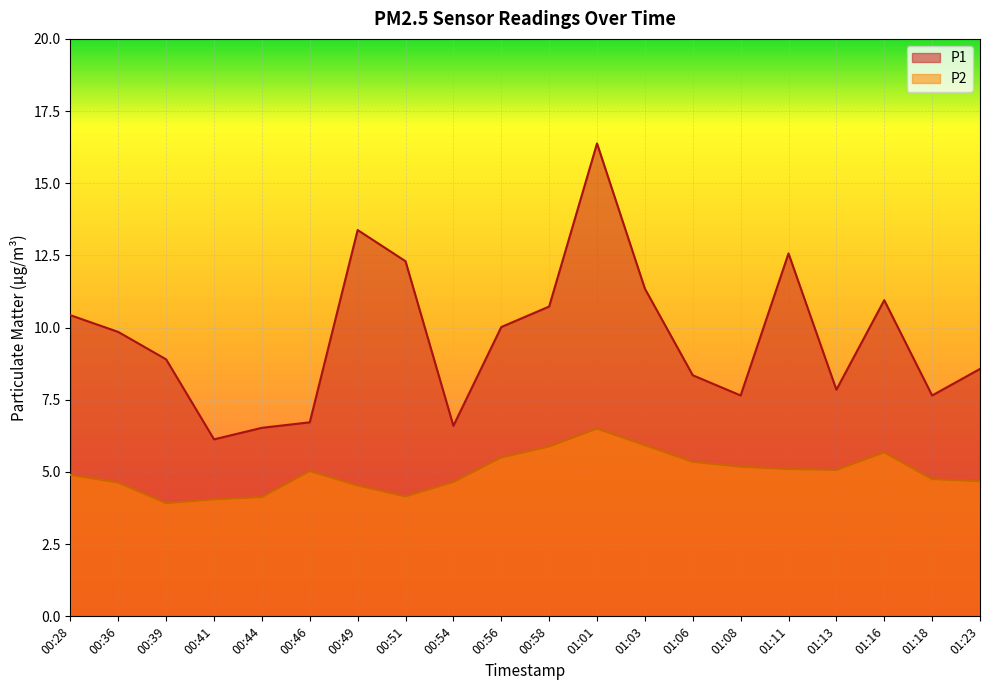

List the labels in order of P2 value, largest first.

01:01, 01:03, 00:58, 01:16, 00:56, 01:06, 01:08, 01:11, 01:13, 00:46, 00:28, 01:18, 01:23, 00:54, 00:36, 00:49, 00:51, 00:44, 00:41, 00:39